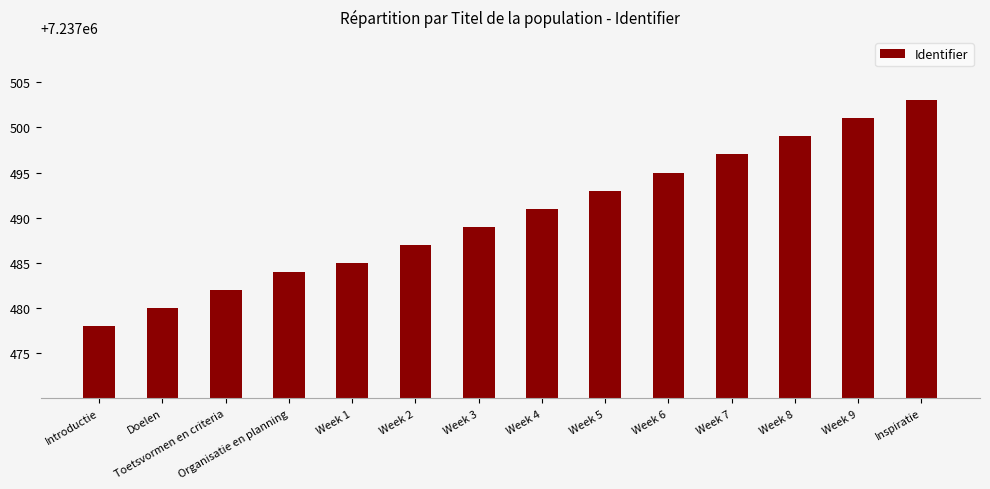

What is the maximum value shown in the chart?

7237503